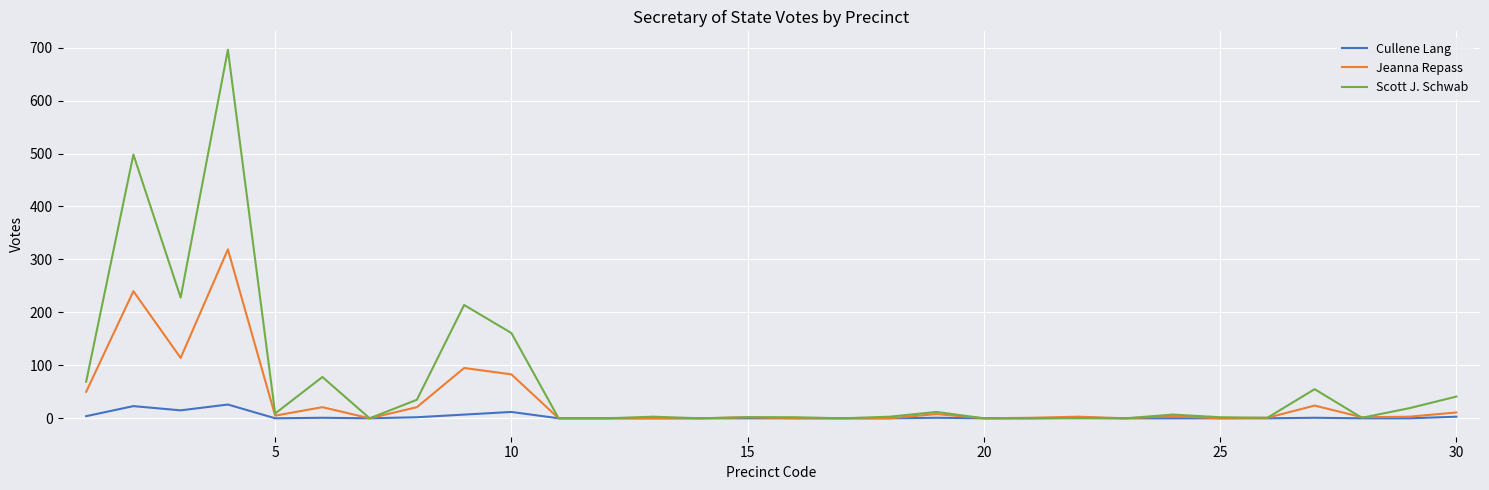

What is the sum of all Cullene Lang values?

96